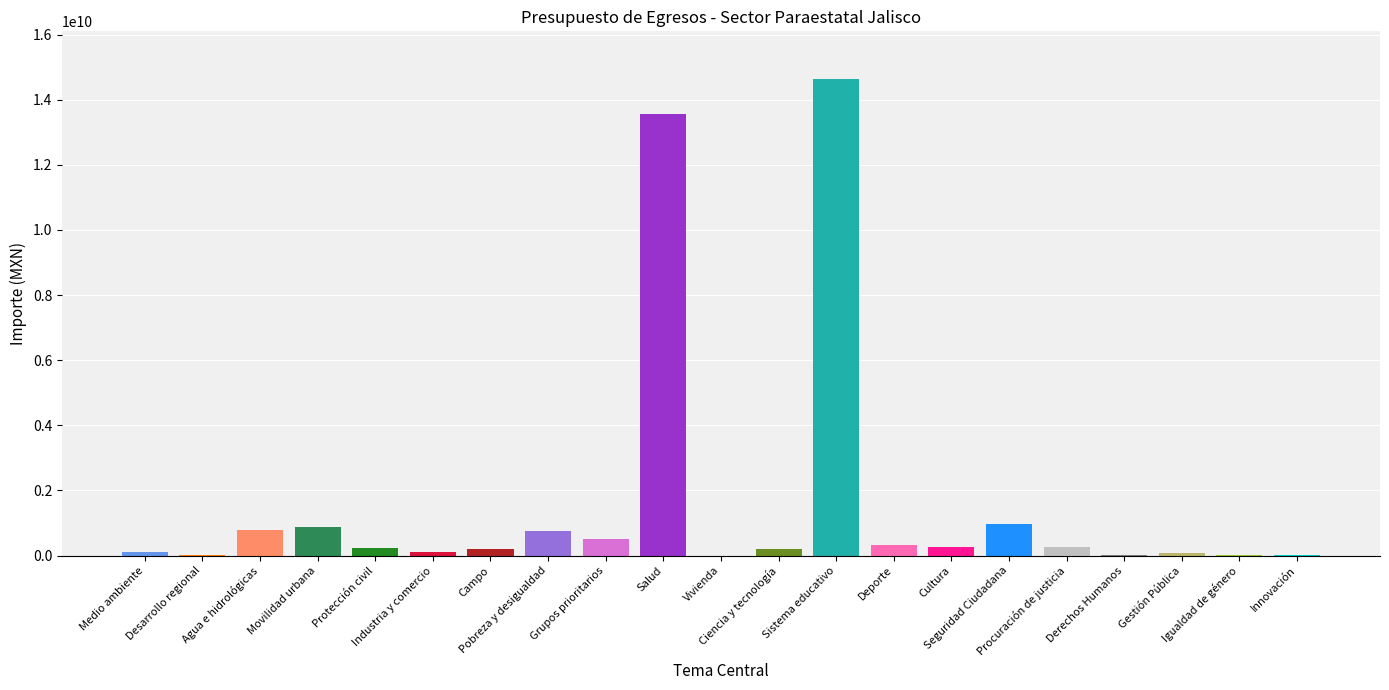

True or false: the data shows 369612735.1 at Cultura.

False